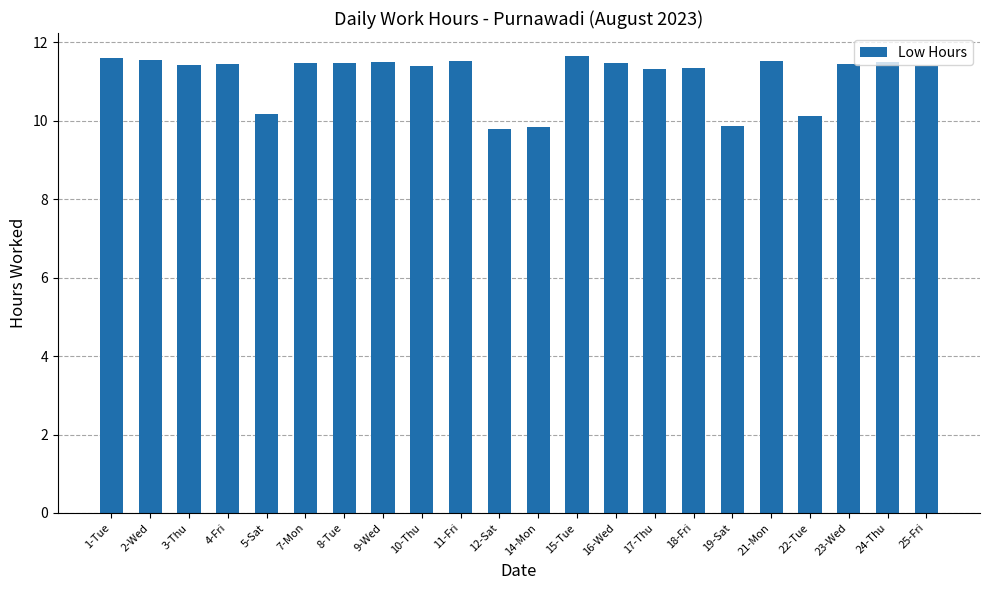

What is the smallest value displayed?

9.8